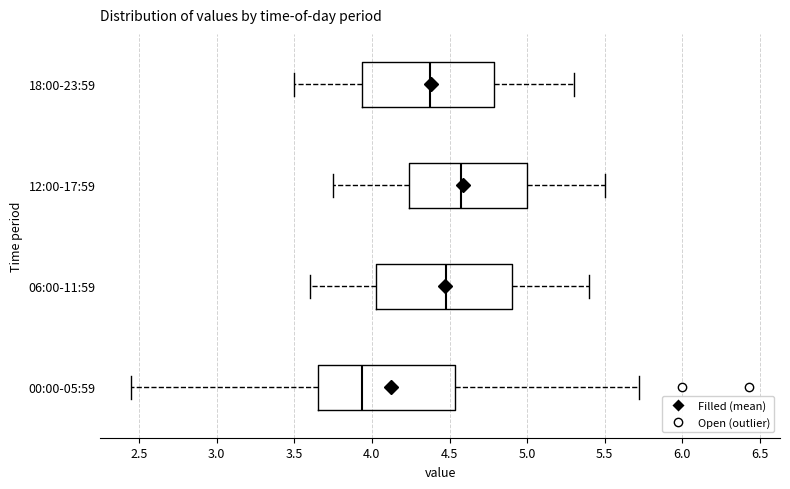

Reading bottom to top, transcribe this box plot: for each box, give where its median line is, the range the box spans, and where its two whiskers end, as read against the x-axis. The values are not printed on the chart, so give them approximately, as read against the axis.

00:00-05:59: median 3.95, box 3.65 to 4.55, whiskers 2.45 to 5.70
06:00-11:59: median 4.50, box 4.05 to 4.90, whiskers 3.60 to 5.40
12:00-17:59: median 4.60, box 4.25 to 5.00, whiskers 3.75 to 5.50
18:00-23:59: median 4.40, box 3.95 to 4.80, whiskers 3.50 to 5.30